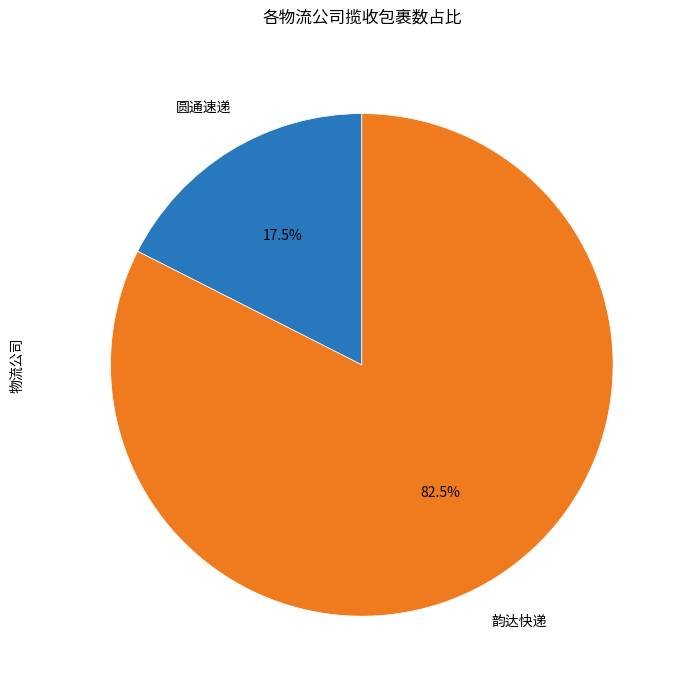

Count the number of slices in the pie.

2